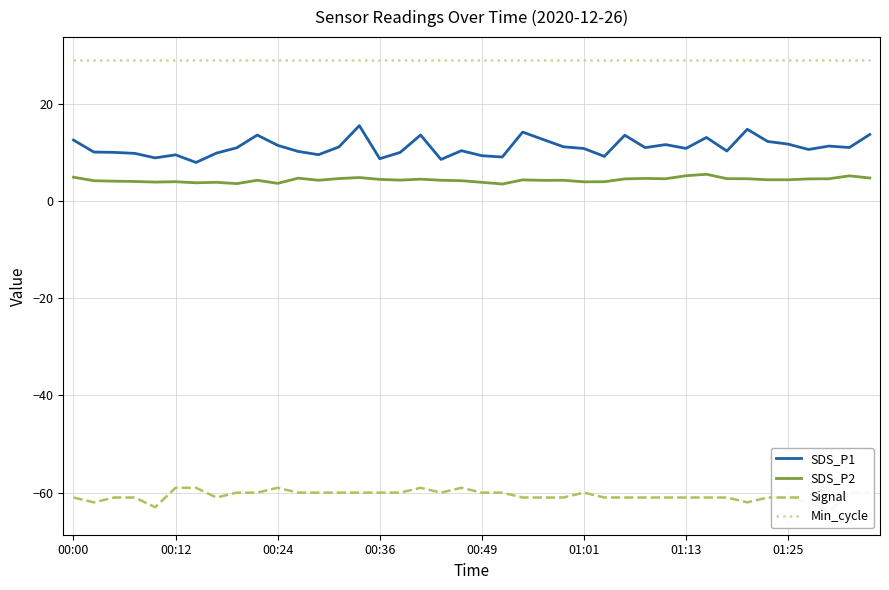

At which category does the chart reach its peak across all series?

00:00